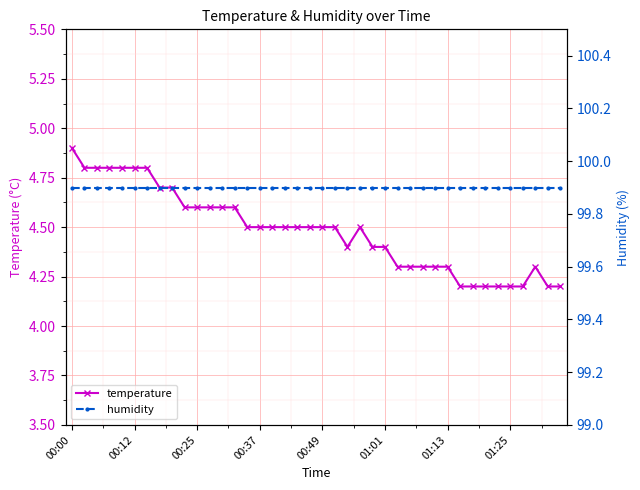

True or false: temperature has a value of 4.4 at 24.

True